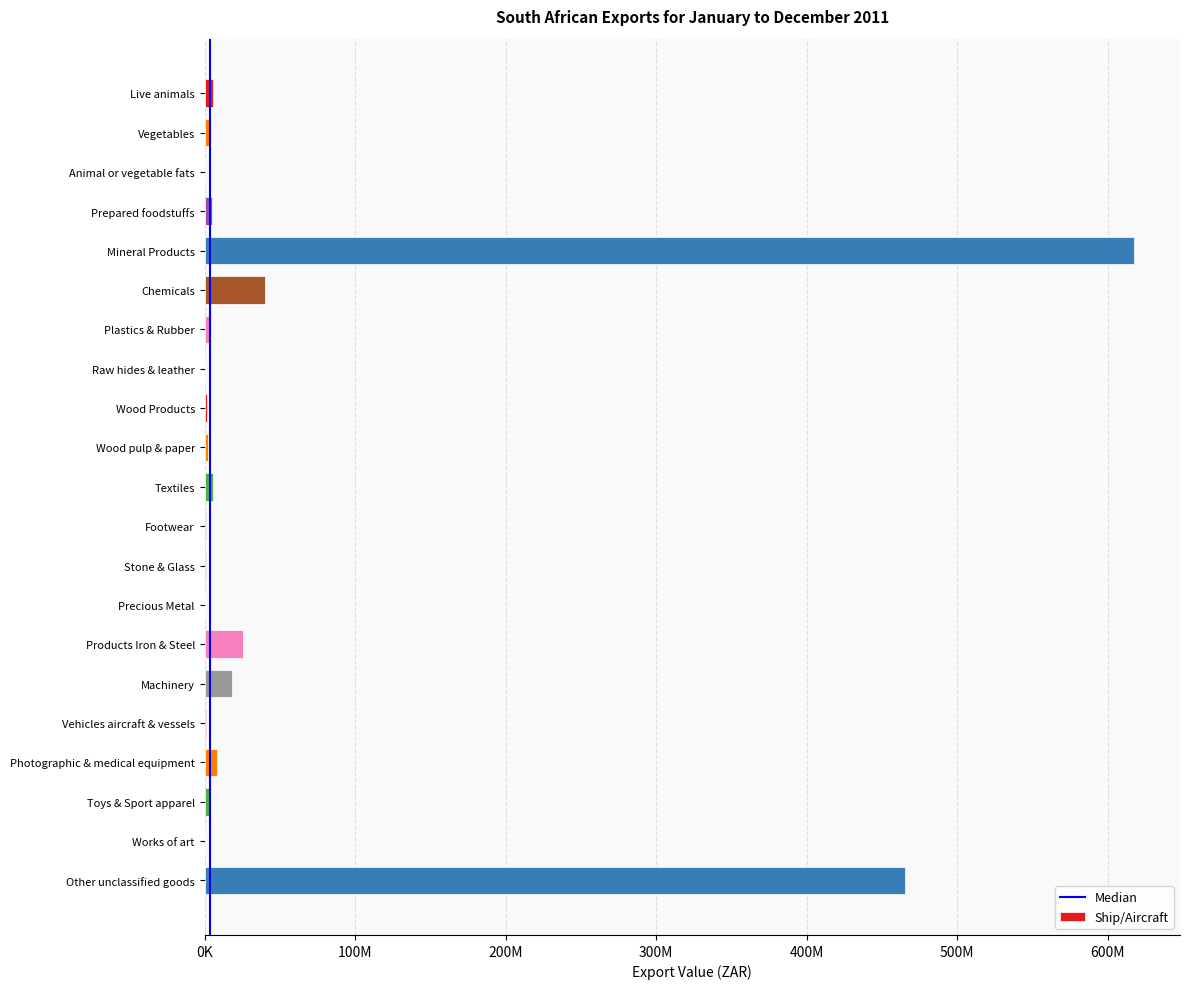

List the labels in order of value, smallest first.

Works of art, Precious Metal, Animal or vegetable fats, Raw hides & leather, Footwear, Vehicles aircraft & vessels, Stone & Glass, Wood Products, Wood pulp & paper, Toys & Sport apparel, Vegetables, Plastics & Rubber, Prepared foodstuffs, Live animals, Textiles, Photographic & medical equipment, Machinery, Products Iron & Steel, Chemicals, Other unclassified goods, Mineral Products